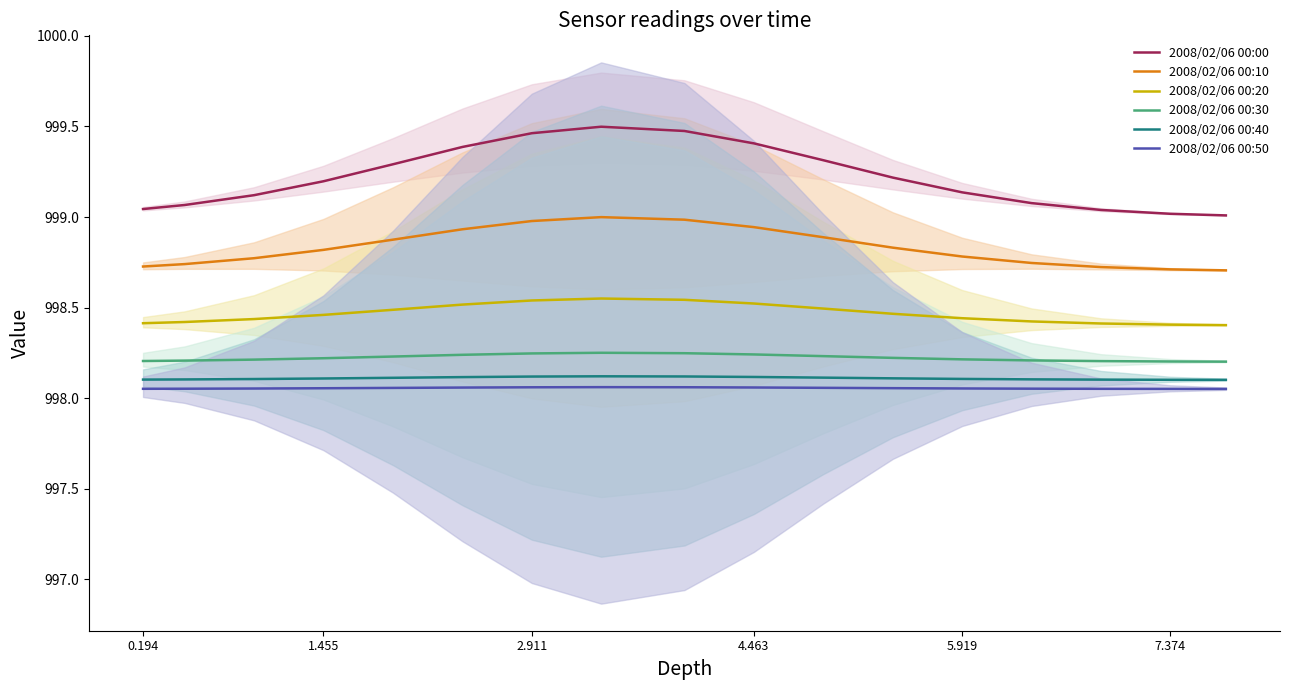

True or false: 2008/02/06 00:30 and 2008/02/06 00:40 intersect in this chart.

False